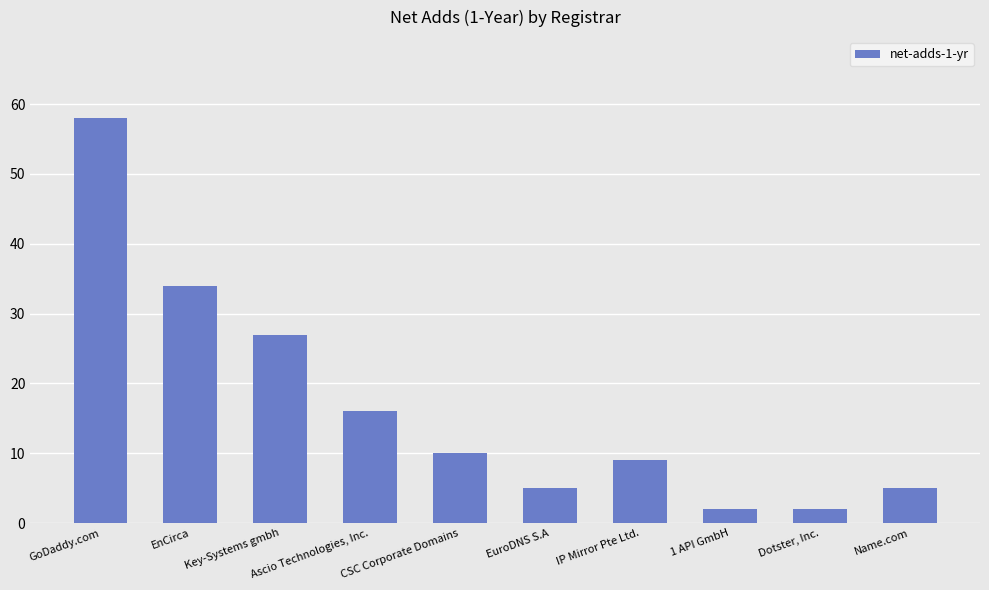

What is the maximum value shown in the chart?

58